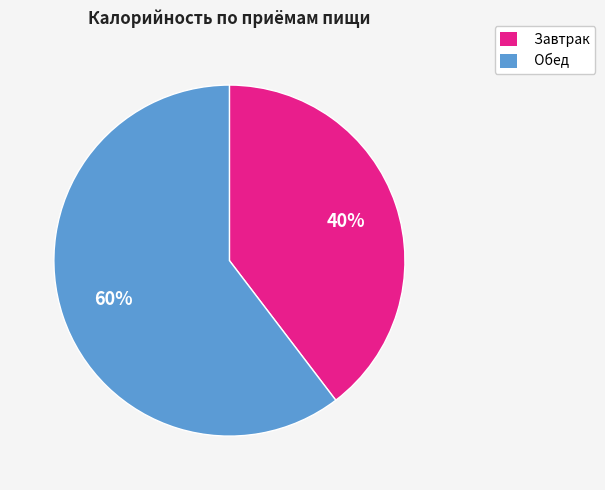

Which category has the smallest portion of the pie?

Завтрак